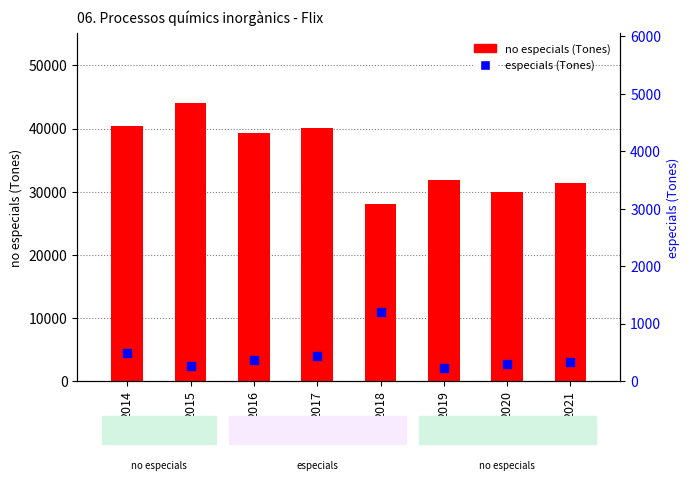

What are all the series names shown in the legend?

no especials (Tones), especials (Tones)